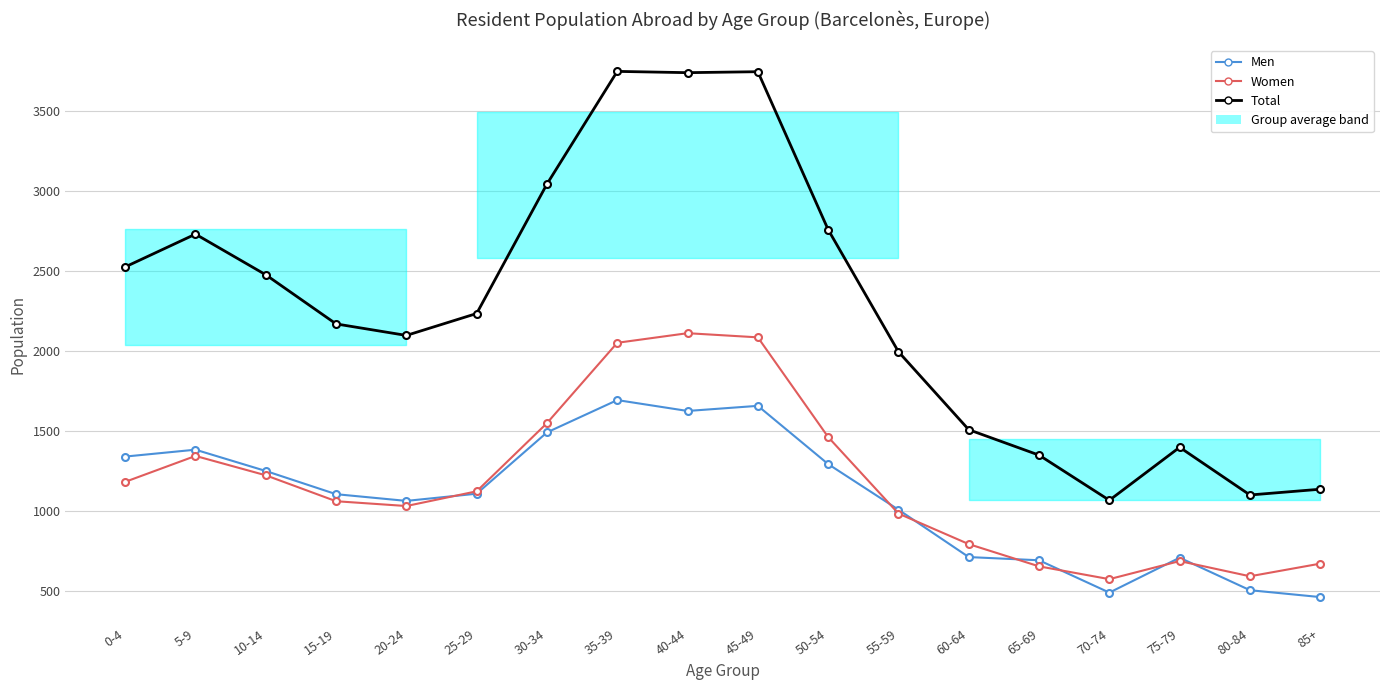

How many data points in Women are above 1126?

8